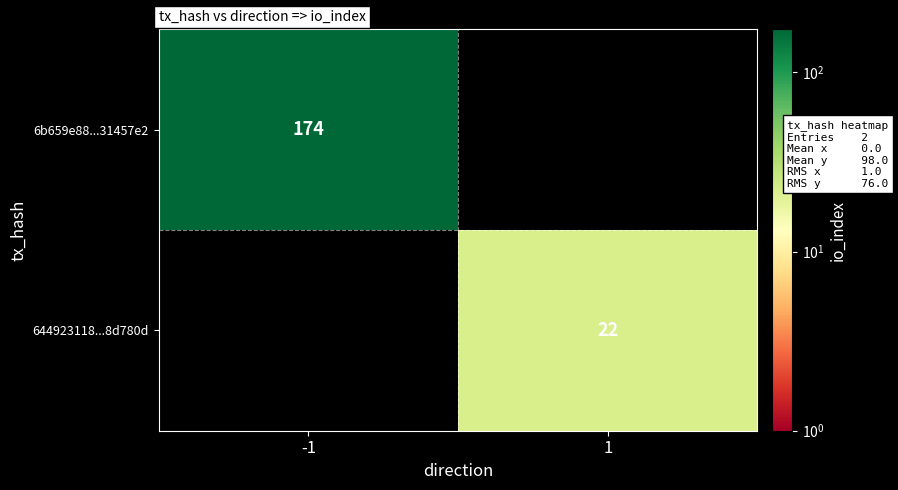

True or false: 6b659e88...31457e2 has a value of 174 at -1.

True